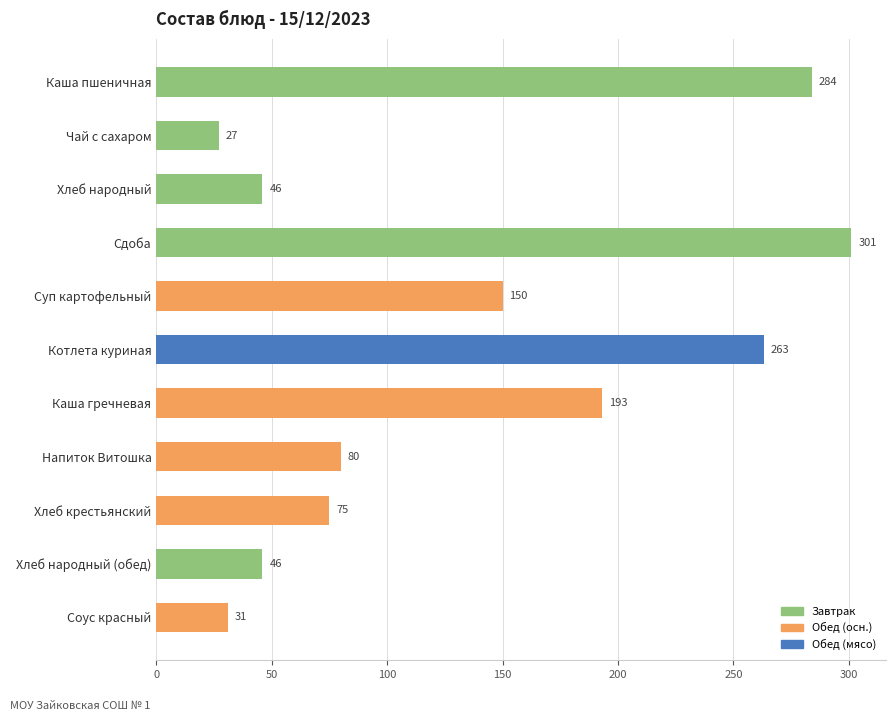

Is it true that the value at Каша гречневая is 193?

True